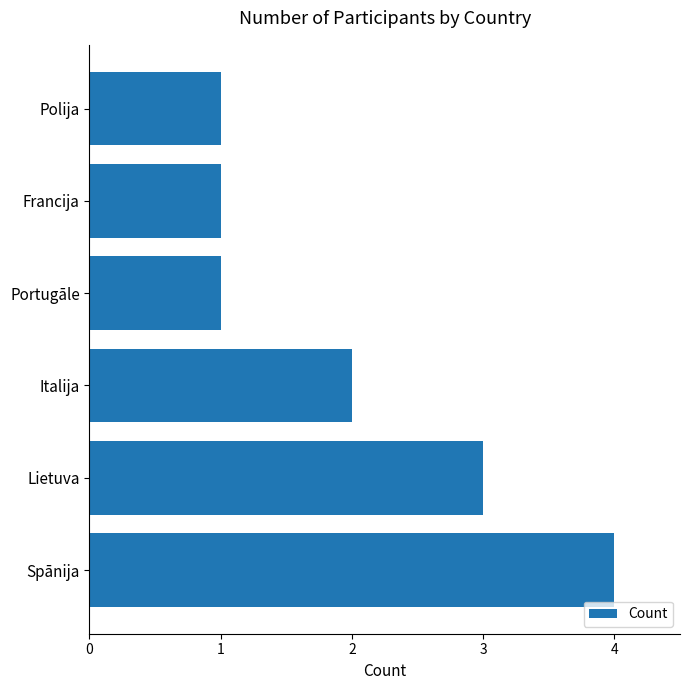

What is the difference between the maximum and minimum values?

3